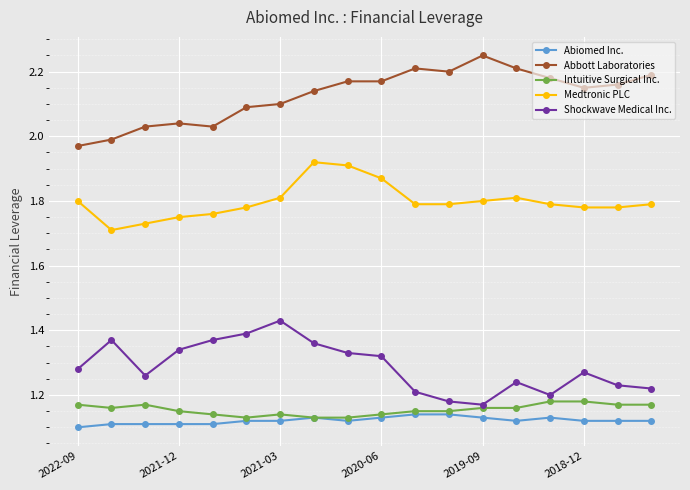

Which series has the largest total across all categories?

Abbott Laboratories